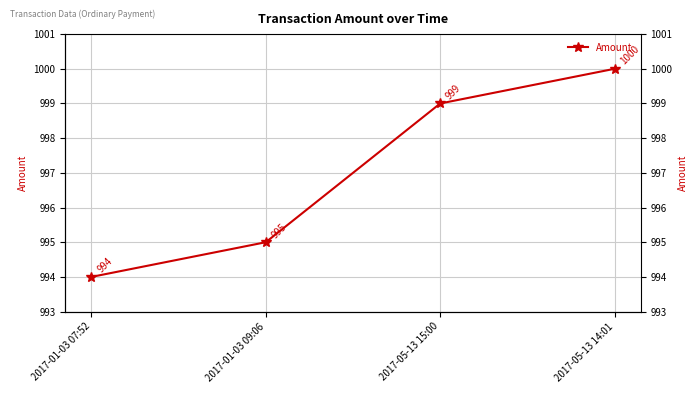

What is the difference between the maximum and minimum values?

6